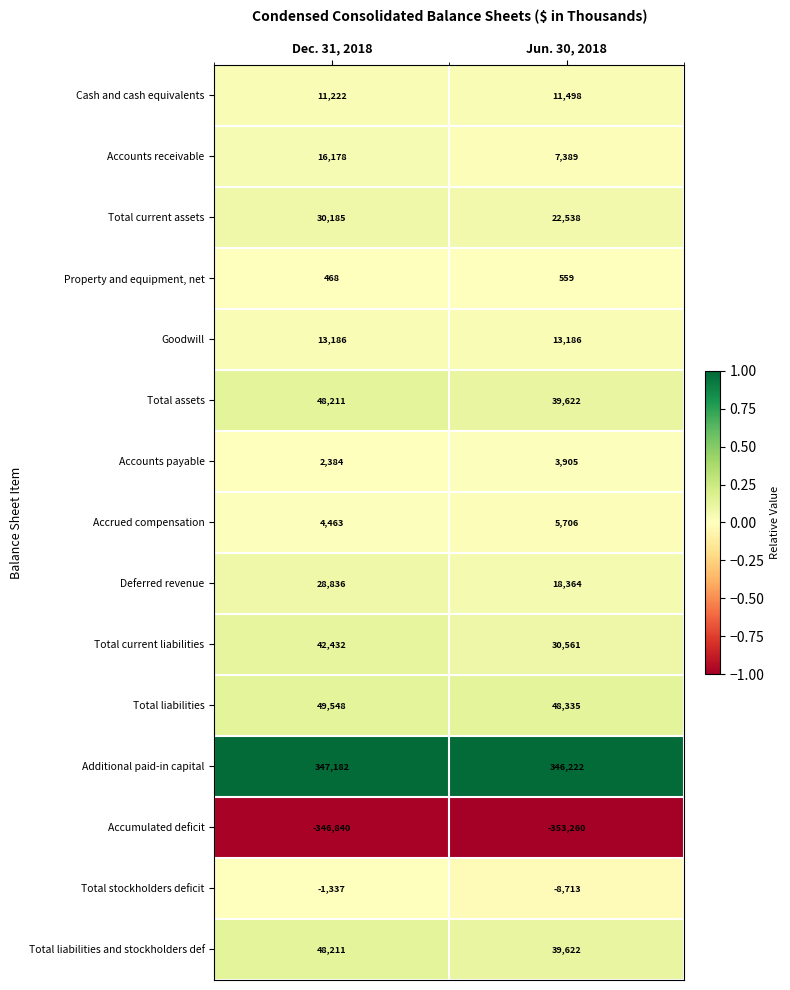

Which category has the lowest value across all series?

Jun. 30, 2018